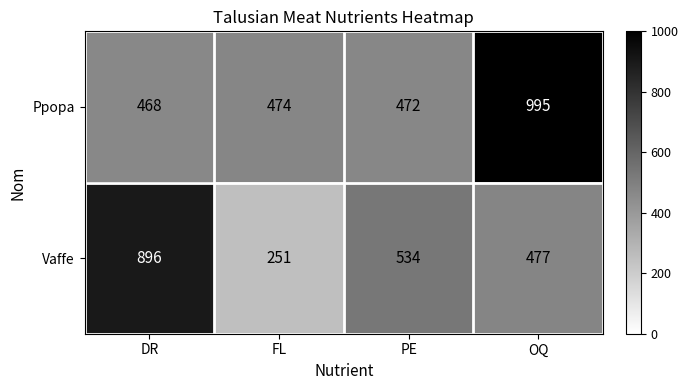

Which series has the largest total across all categories?

Ppopa